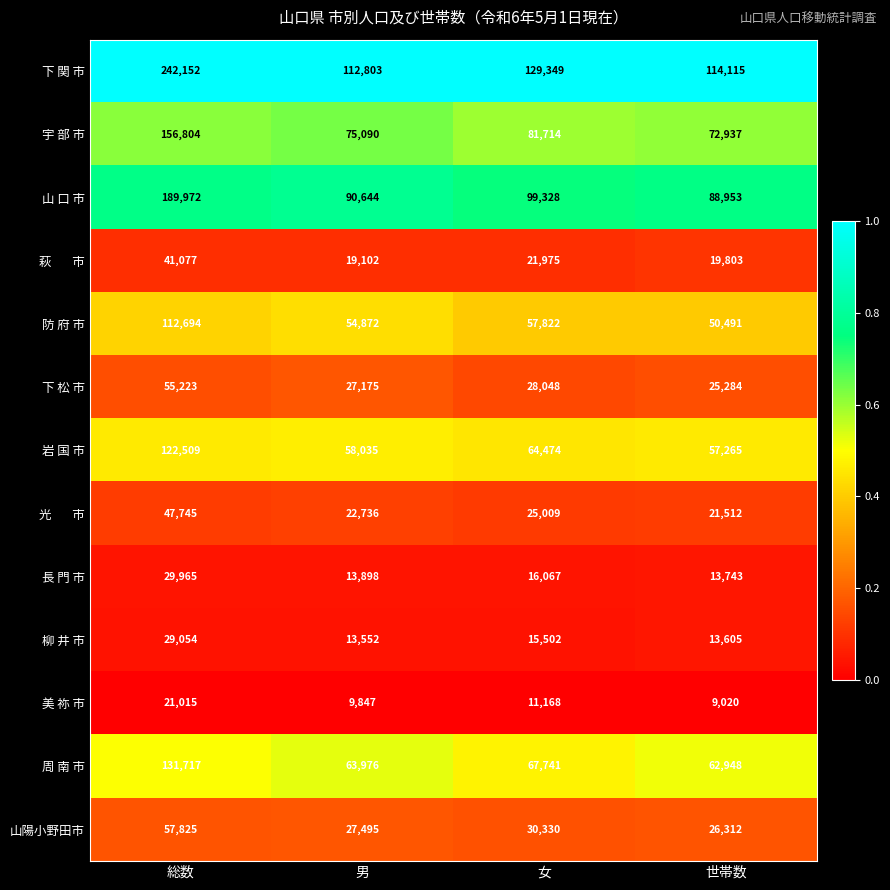

What is the difference between the maximum and minimum values in the 岩 国 市 series?

65244